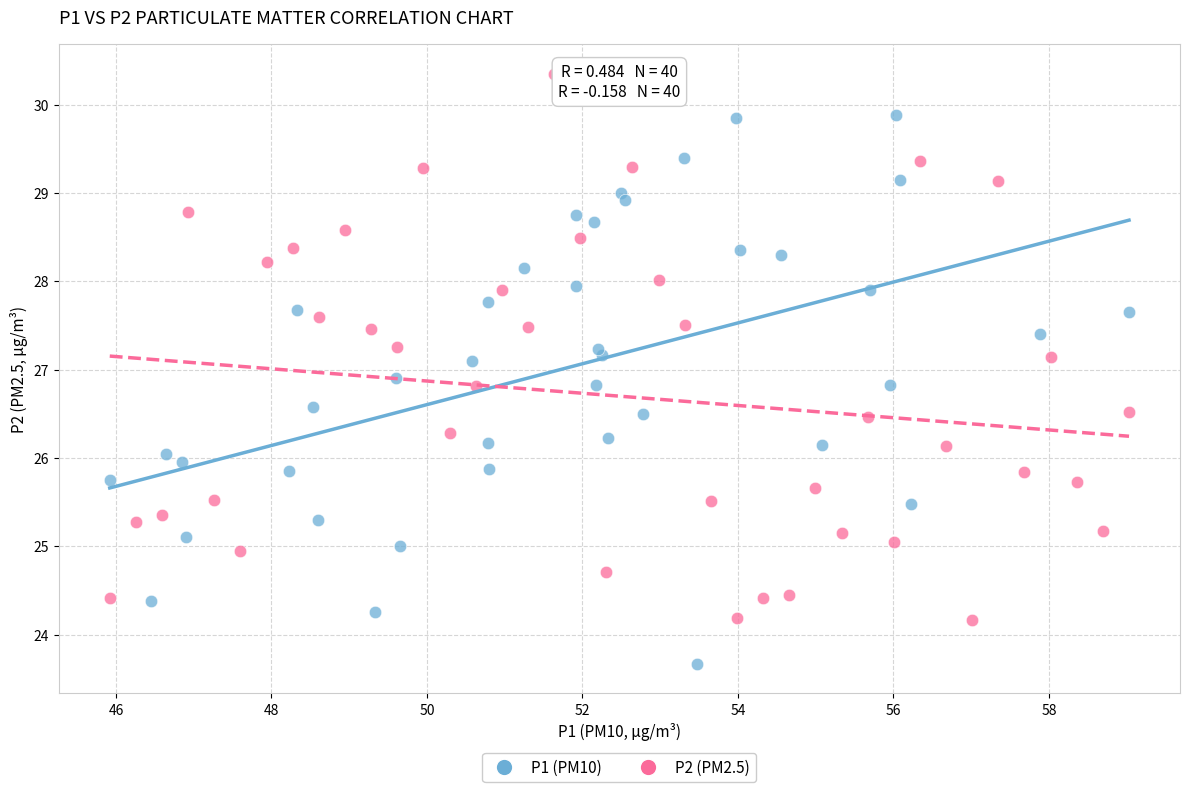

Which series contains the lowest Y value?

P1 (PM10)